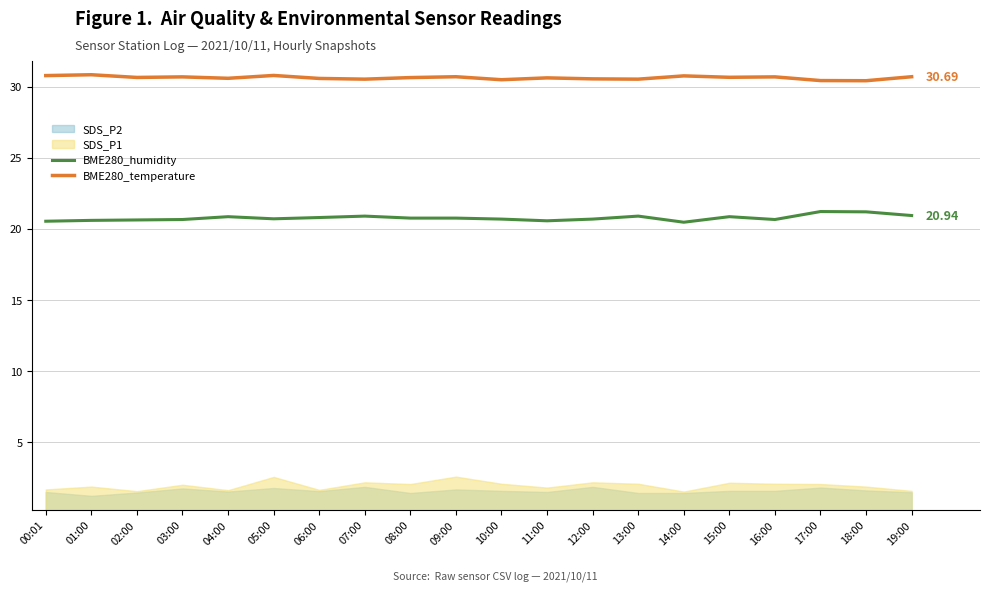

What is the lowest value of the BME280_humidity series?

20.5